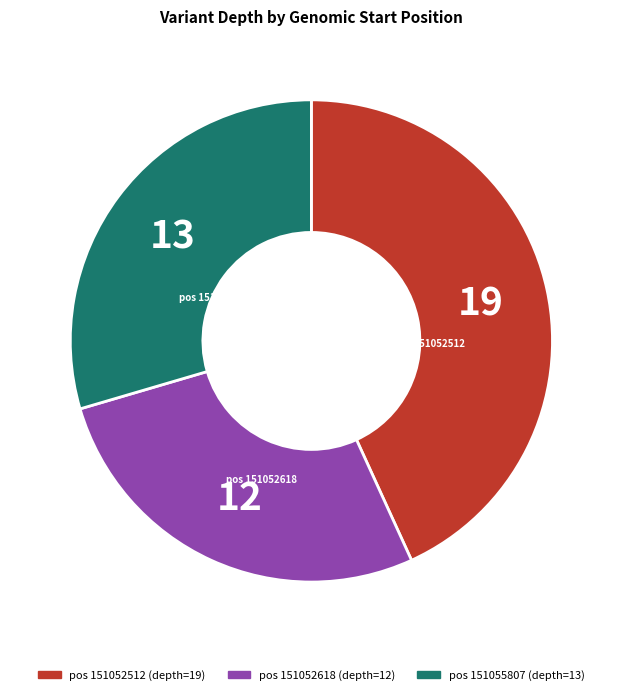

How many slices are in this pie chart?

3